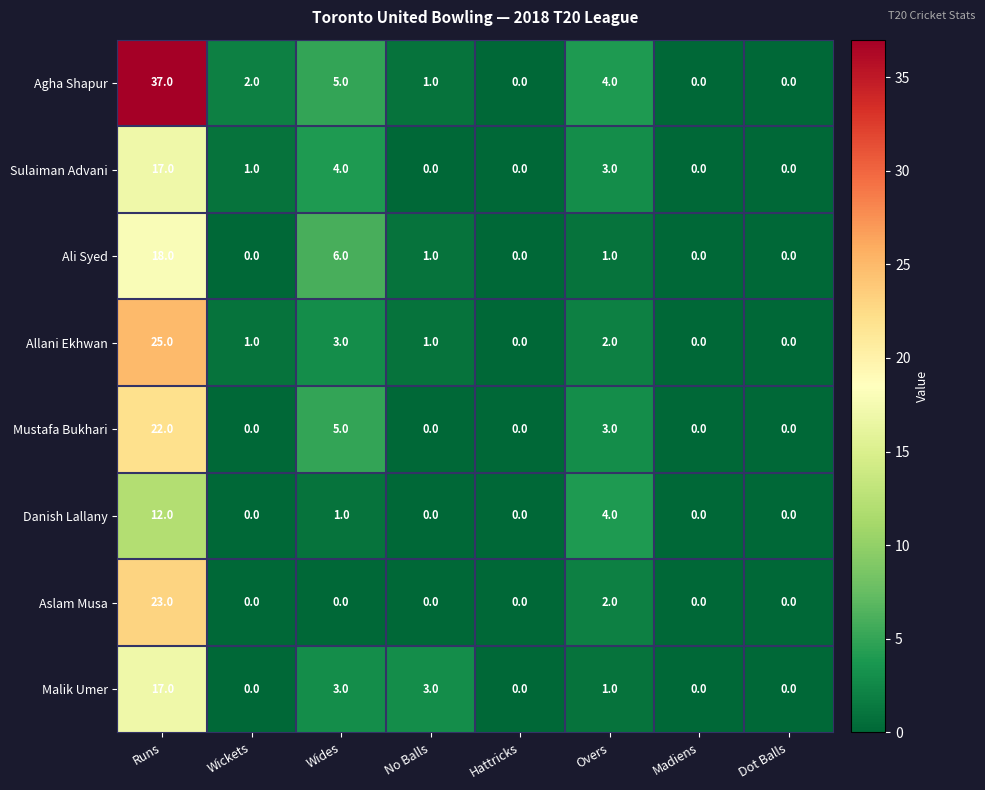

Which series has the widest spread of values?

Agha Shapur